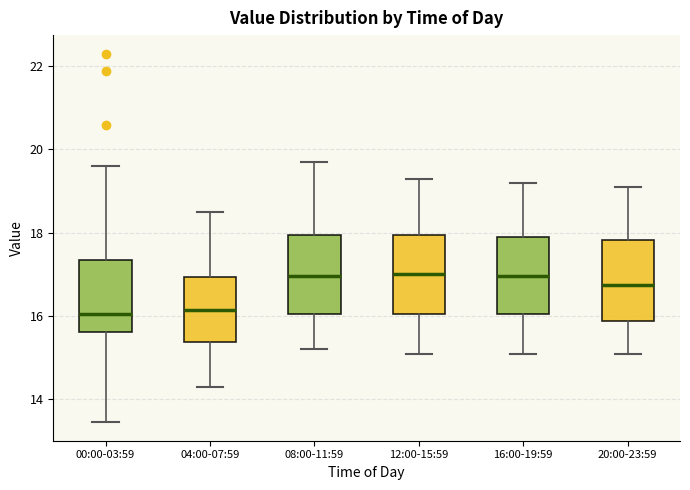

Reading left to right, transcribe this box plot: for each box, give where its median line is, the range the box spans, and where its two whiskers end, as read against the y-axis. The values are not printed on the chart, so give them approximately, as read against the axis.

00:00-03:59: median 16.0, box 15.6 to 17.4, whiskers 13.4 to 19.6
04:00-07:59: median 16.2, box 15.4 to 17.0, whiskers 14.4 to 18.6
08:00-11:59: median 17.0, box 16.0 to 18.0, whiskers 15.2 to 19.8
12:00-15:59: median 17.0, box 16.0 to 18.0, whiskers 15.2 to 19.4
16:00-19:59: median 17.0, box 16.0 to 18.0, whiskers 15.2 to 19.2
20:00-23:59: median 16.8, box 15.8 to 17.8, whiskers 15.2 to 19.2